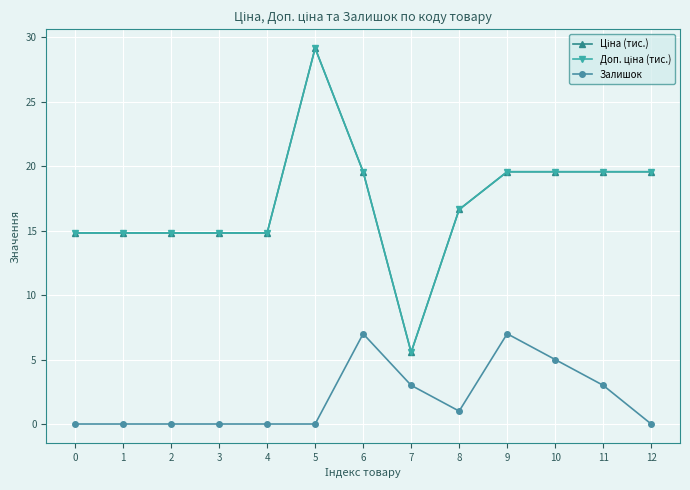

At which category does Залишок reach its first local peak?

6